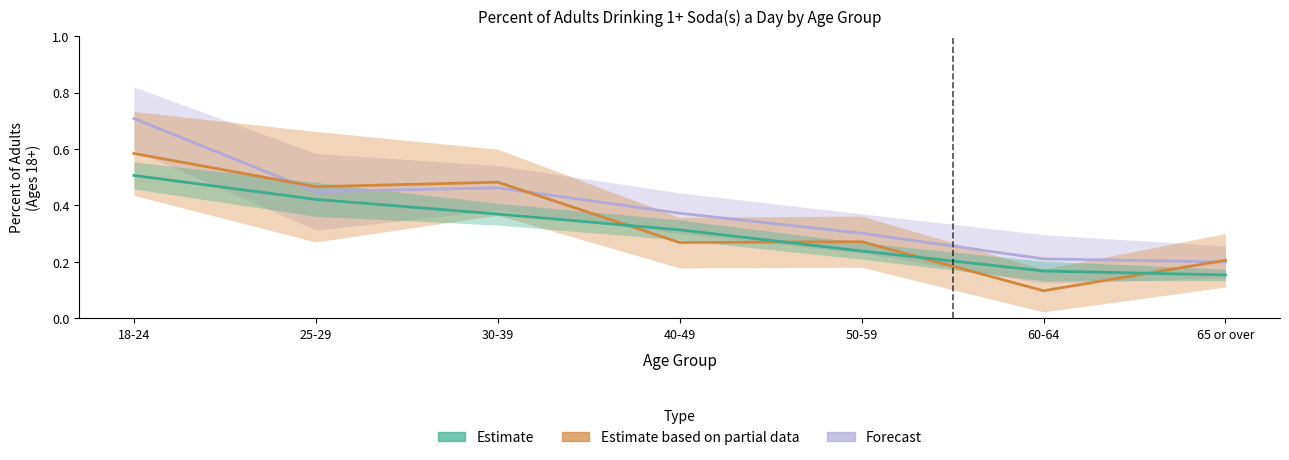

Between 65 or over and 50-59, which is larger?

50-59